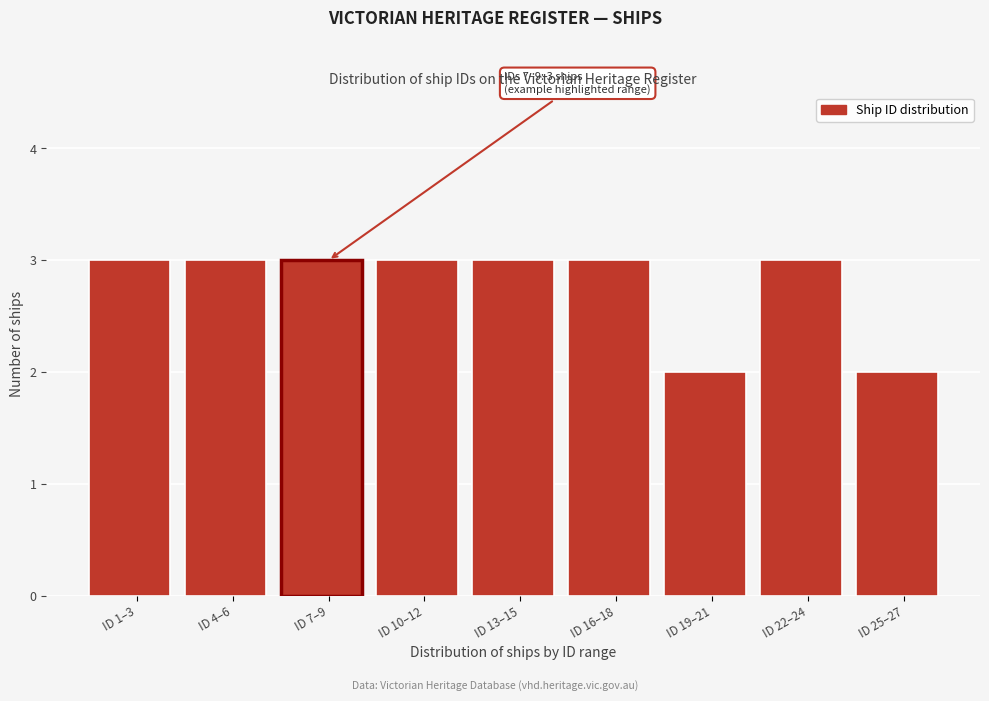

Reading right to left, extract all data points from this chart.

ID 25–27=2	ID 22–24=3	ID 19–21=2	ID 16–18=3	ID 13–15=3	ID 10–12=3	ID 7–9=3	ID 4–6=3	ID 1–3=3